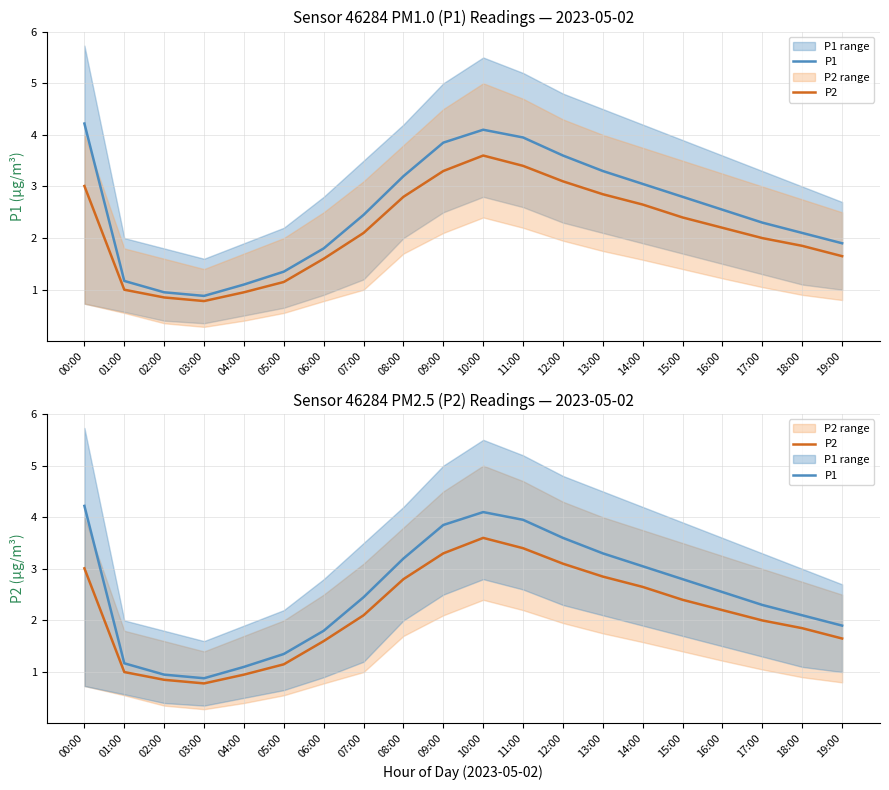

How many interior local valleys does the P1 series have?

1